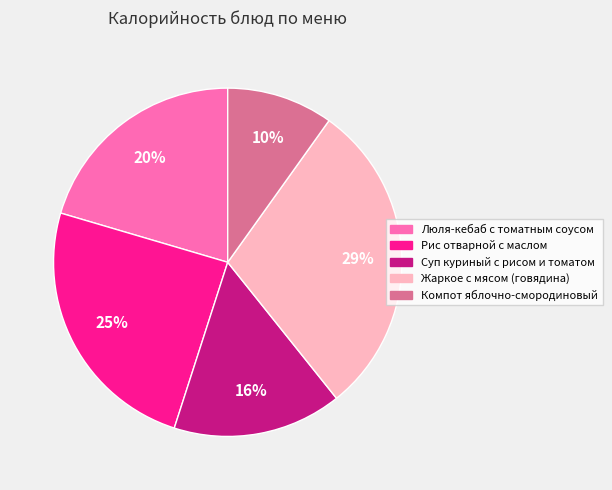

How many slices are in this pie chart?

5